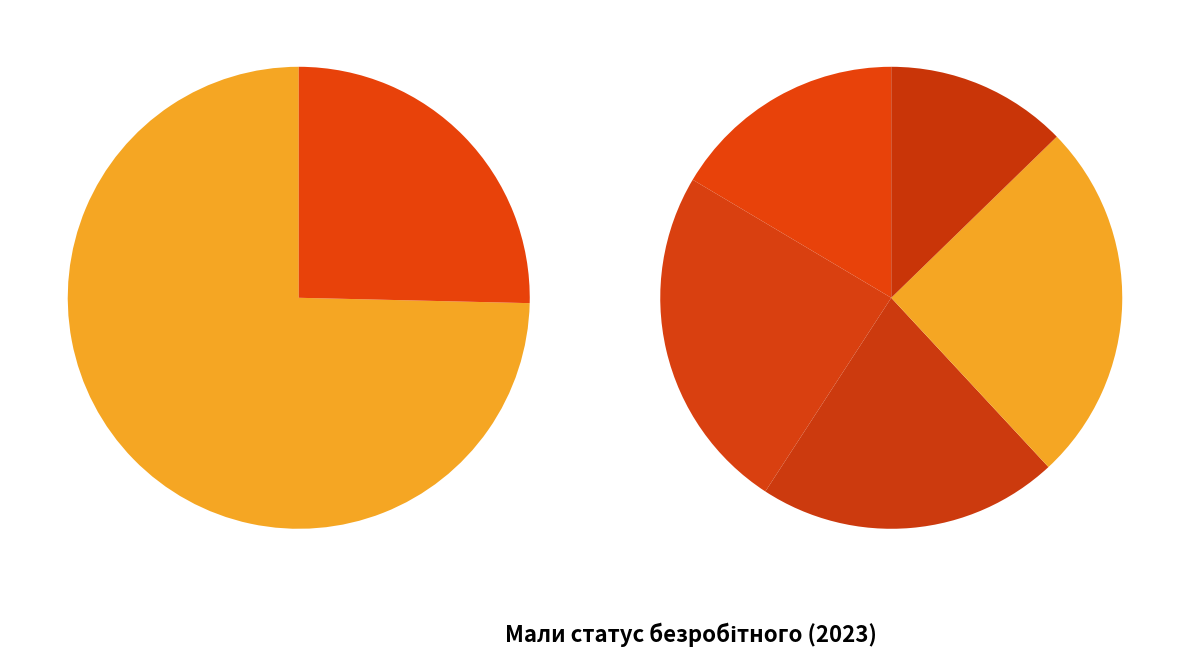

To the nearest percent, what portion does ГЕНІЧЕСЬКА represent?

24%